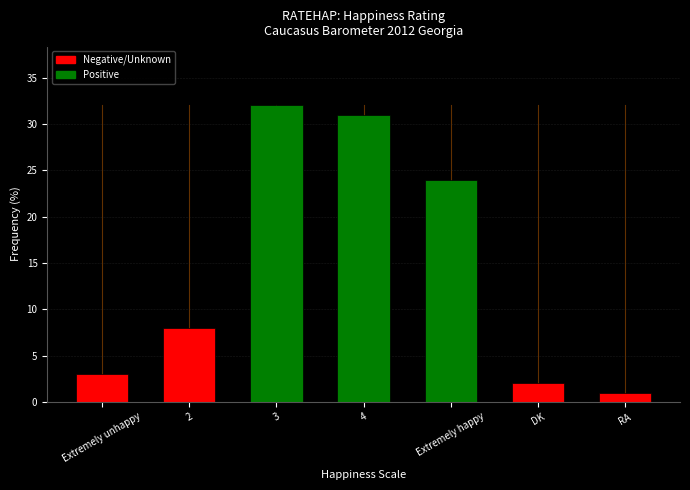

Reading right to left, extract all data points from this chart.

RA=1	DK=2	Extremely happy=24	4=31	3=32	2=8	Extremely unhappy=3